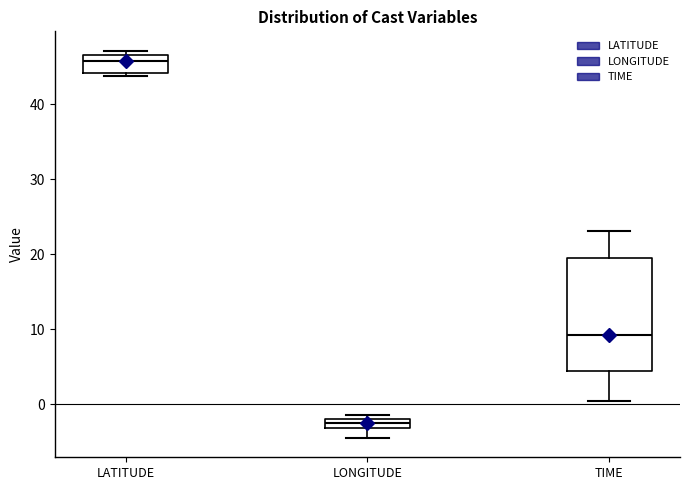

Which box has the lowest median line?

LONGITUDE